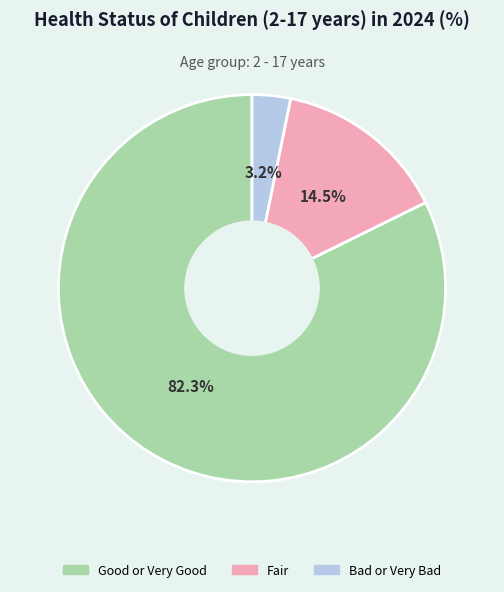

Approximately how many times larger is the value at Fair compared to Good or Very Good?

0.2